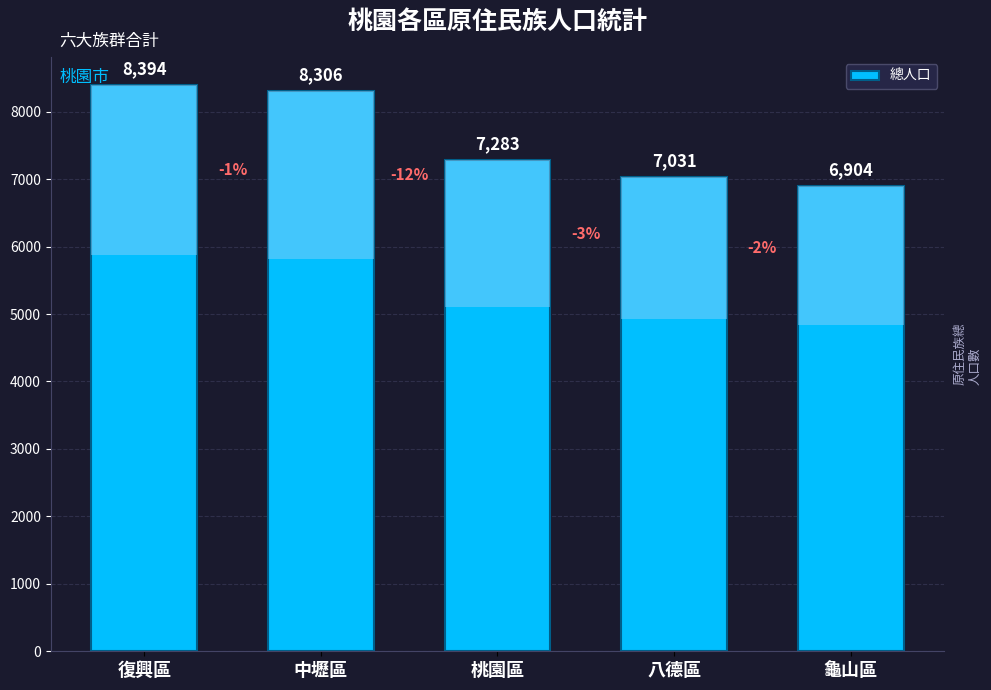

What position from the left is 八德區?

4